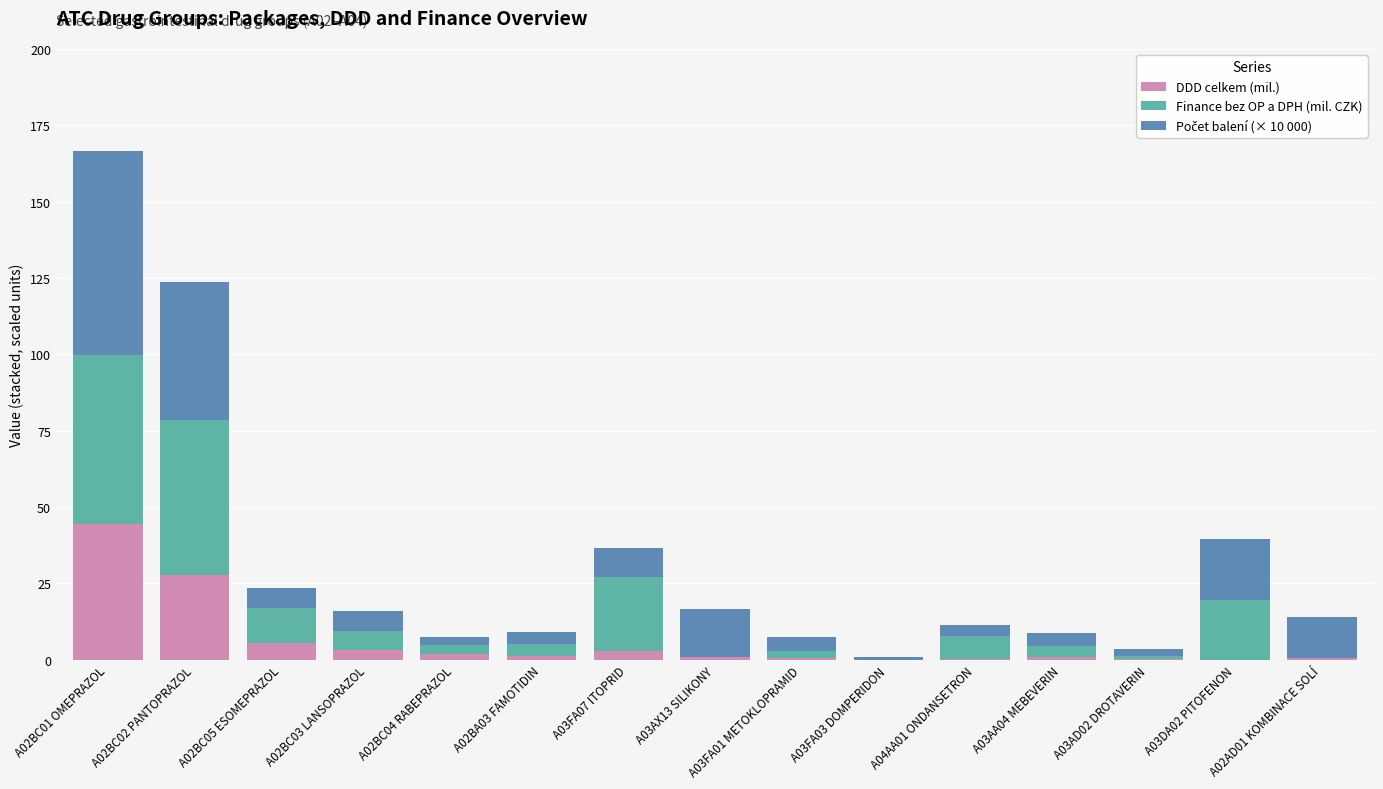

Which category has the highest value in the DDD celkem (mil.) series?

A02BC01 OMEPRAZOL